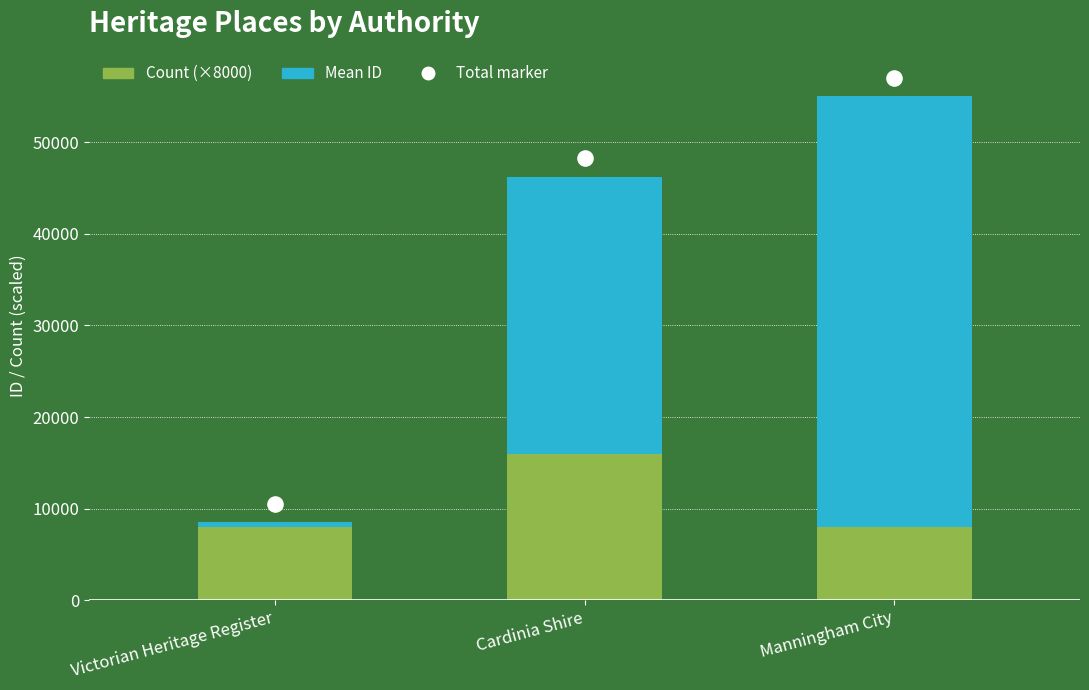

What is the total value across all series at Victorian Heritage Register?

8511